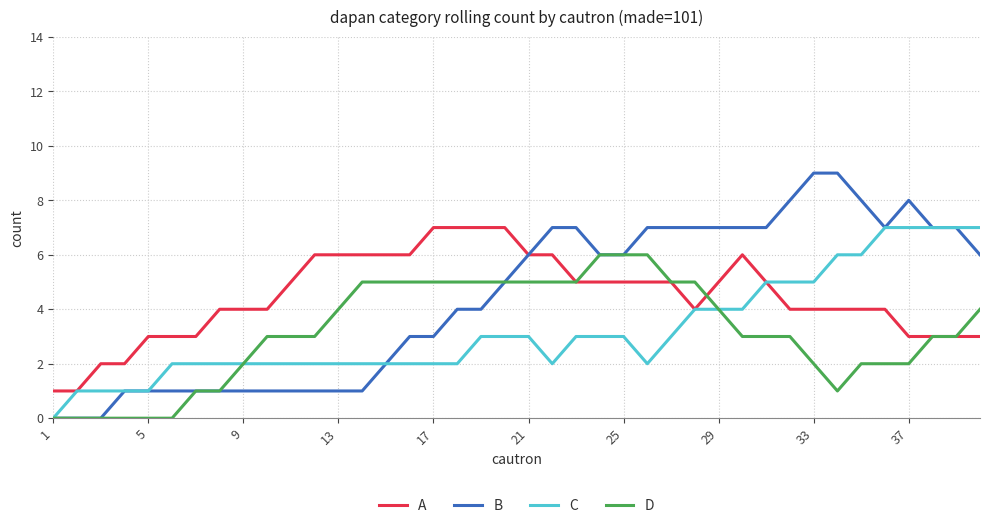

What is the greatest value displayed?

9